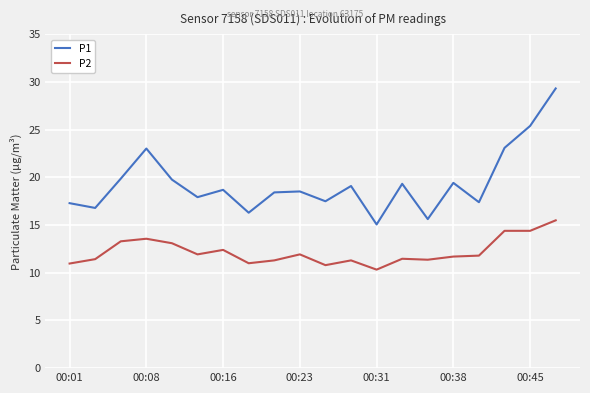

What is the maximum value shown in the chart?

29.3